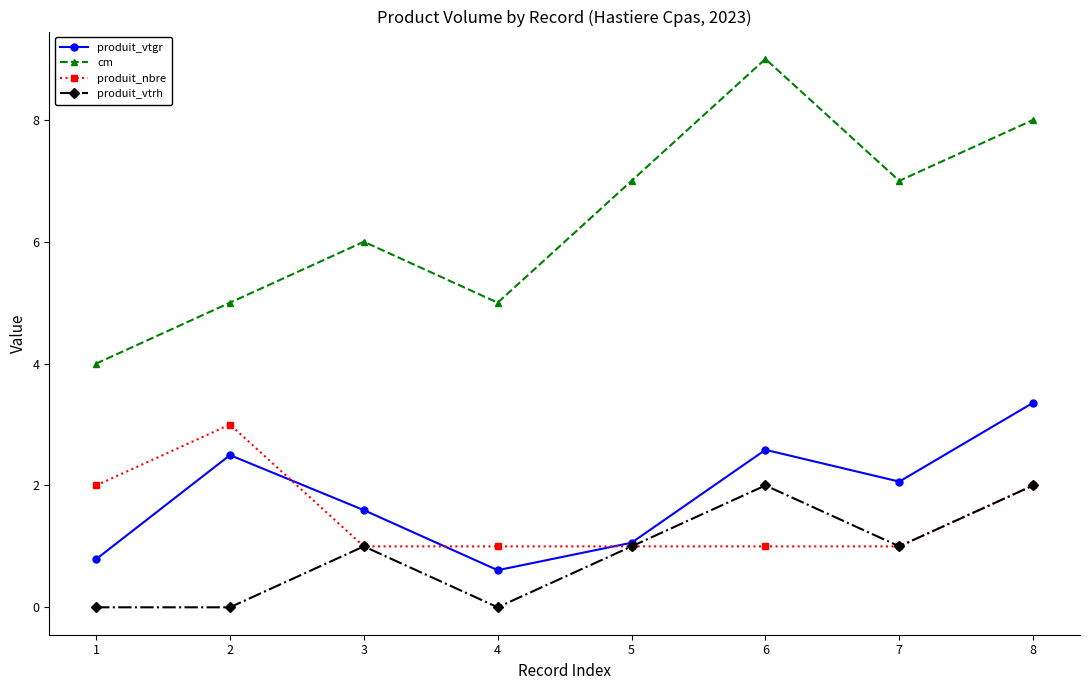

What is the highest value of the cm series?

9.0